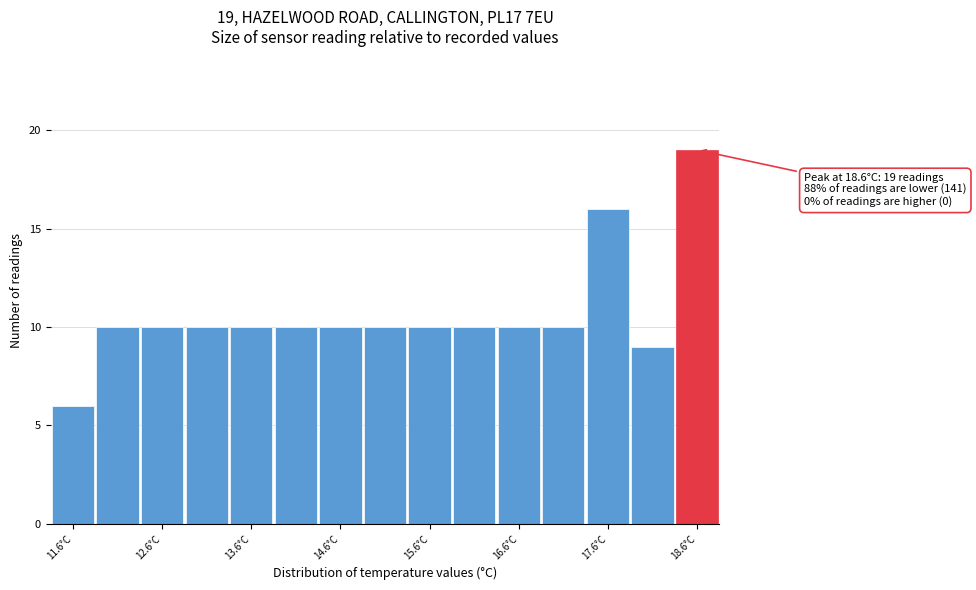

Over which range of the x-axis is the bar tallest?

18.35 to 18.85